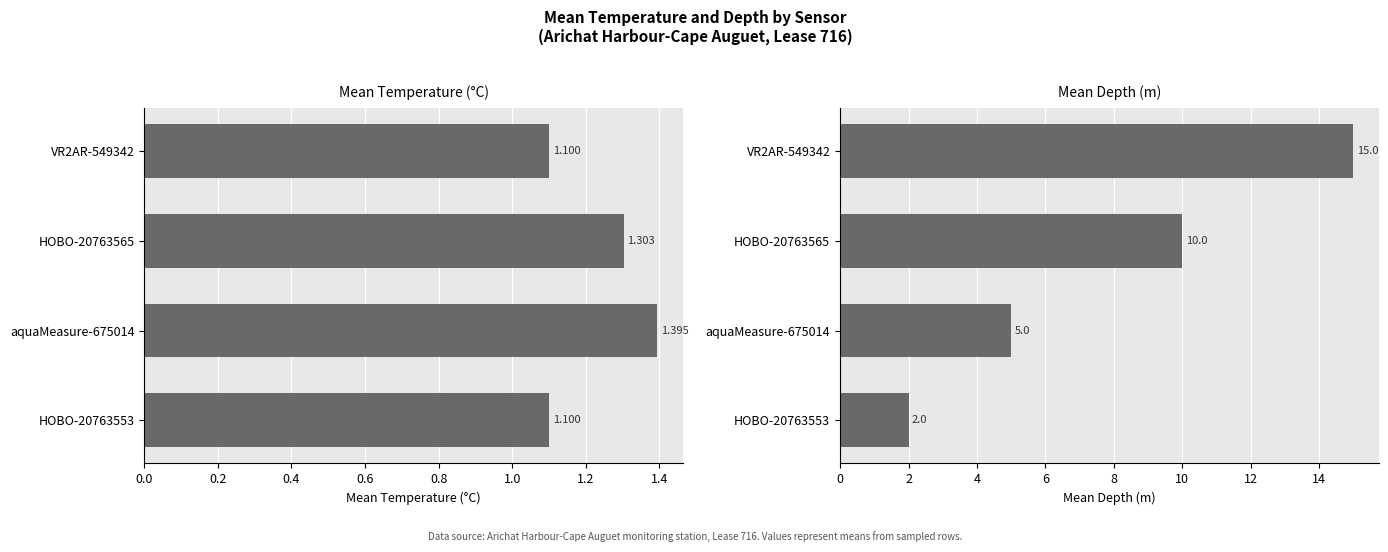

How many groups of bars are there?

4